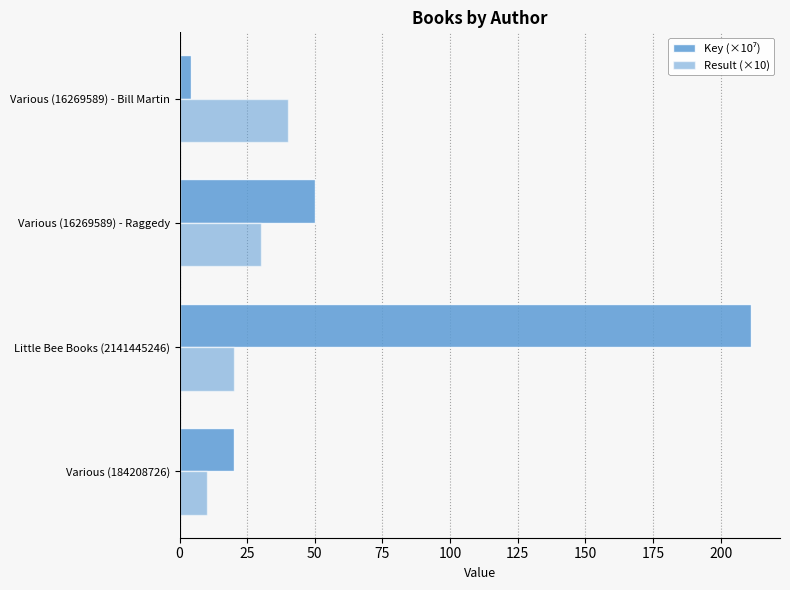

How many series are shown in this chart?

2